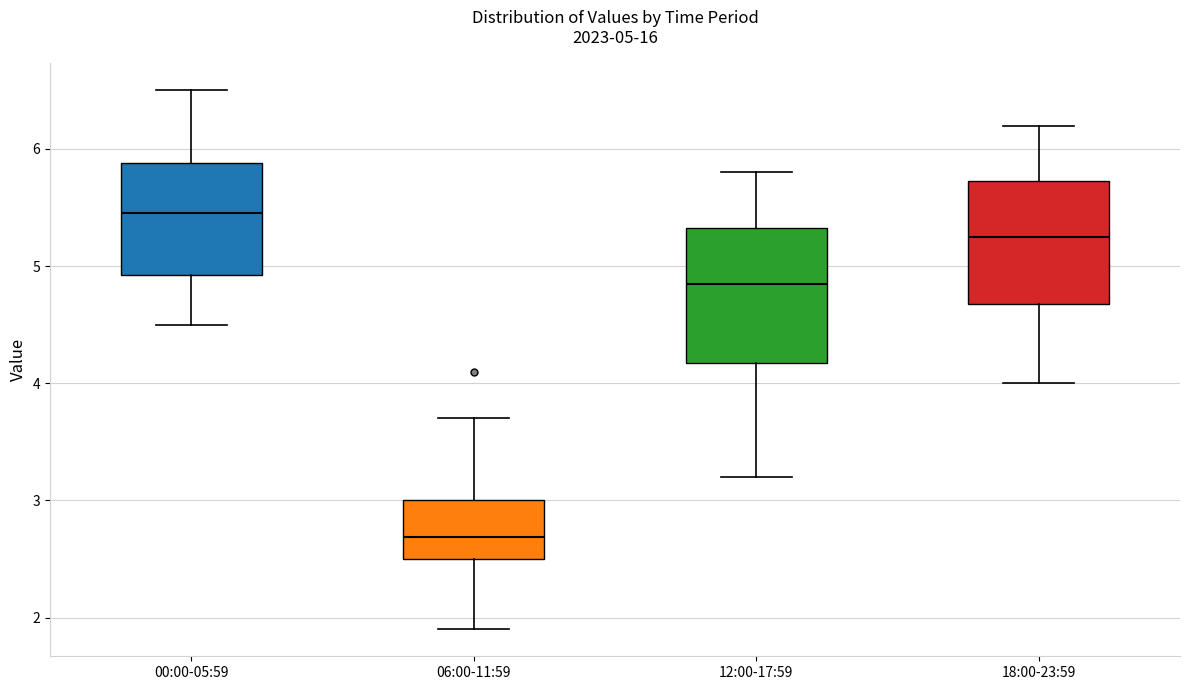

Which box's median line is the highest?

00:00-05:59